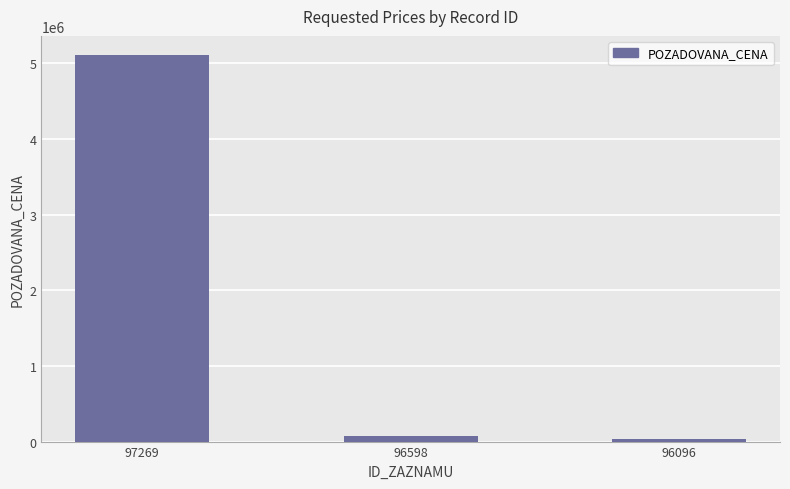

What is the difference between the values at 96598 and 97269?

5038000